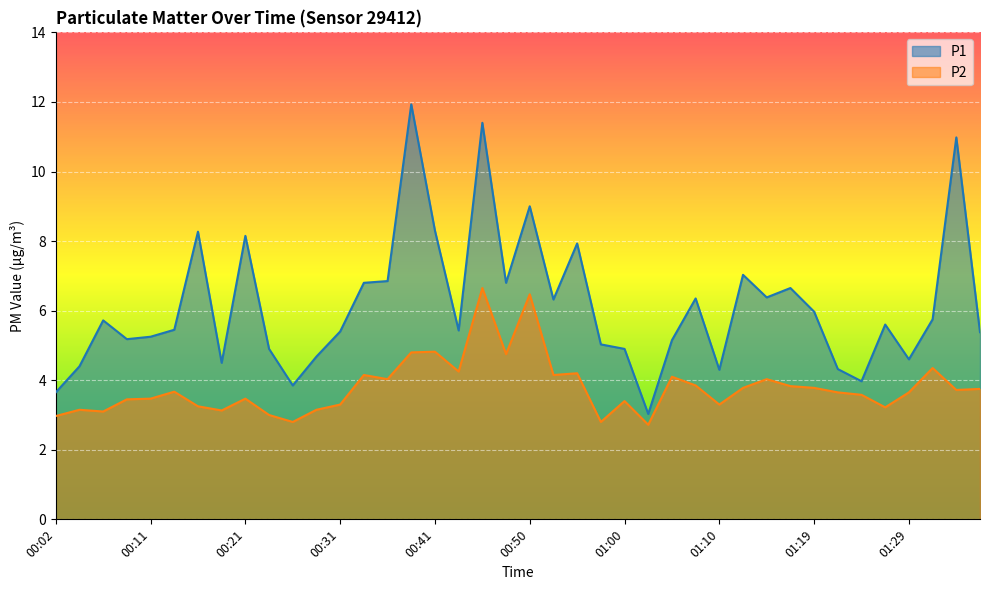

What is the minimum value for P1?

3.0